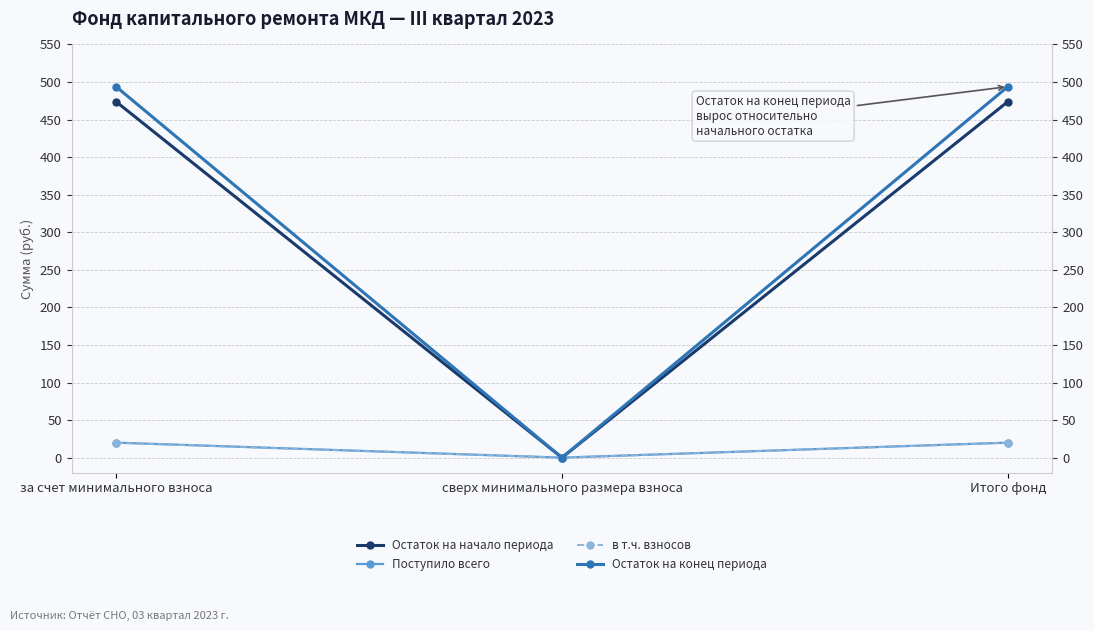

Is it true that Поступило всего equals 35.1 at за счет минимального взноса?

False